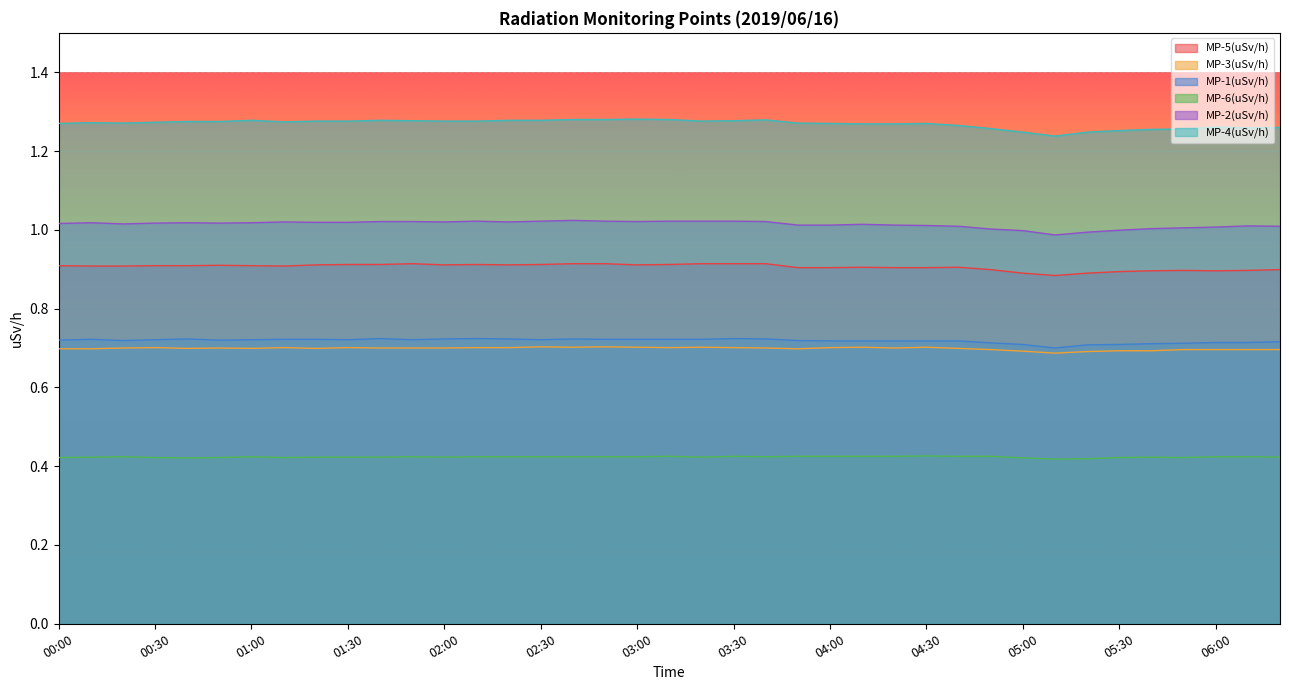

Is the value of MP-2(uSv/h) at 01:50 greater than the value of MP-6(uSv/h) at 05:00?

Yes